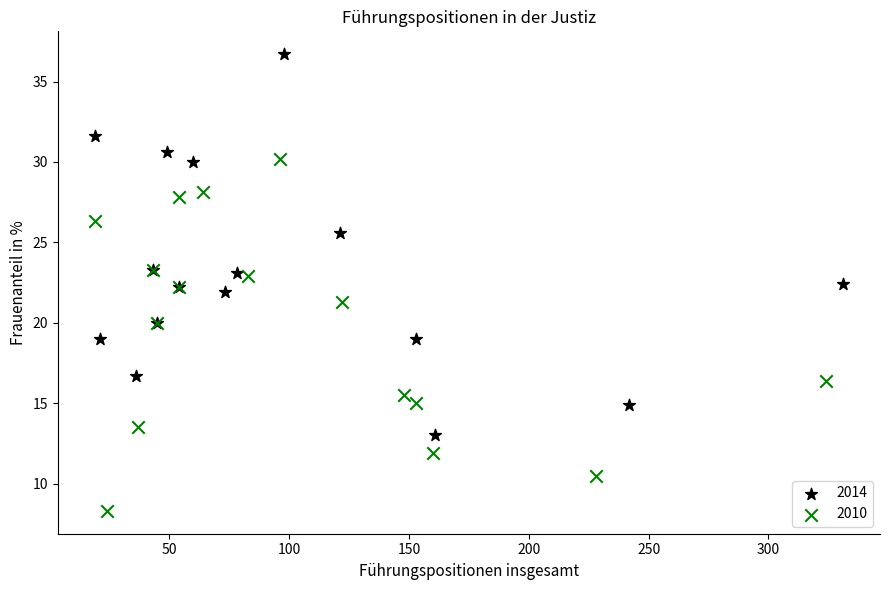

Which series contains the lowest Y value?

2010